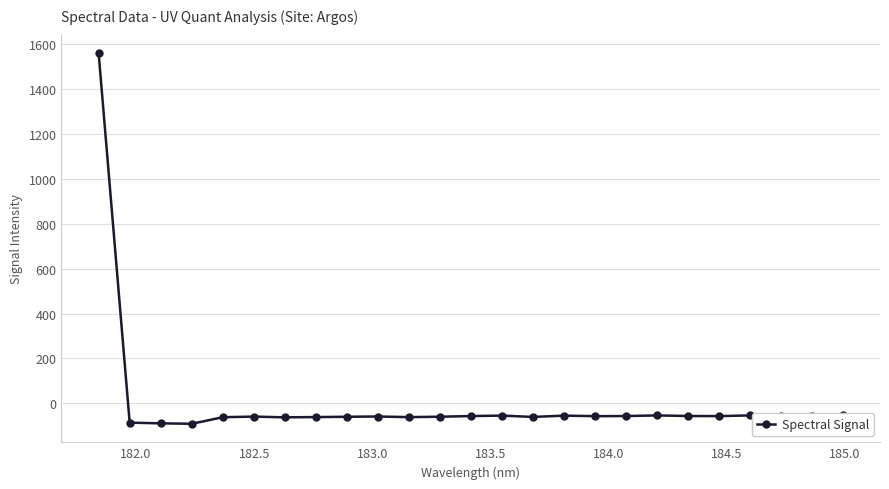

True or false: the data has more than 1 interior local peaks.

True